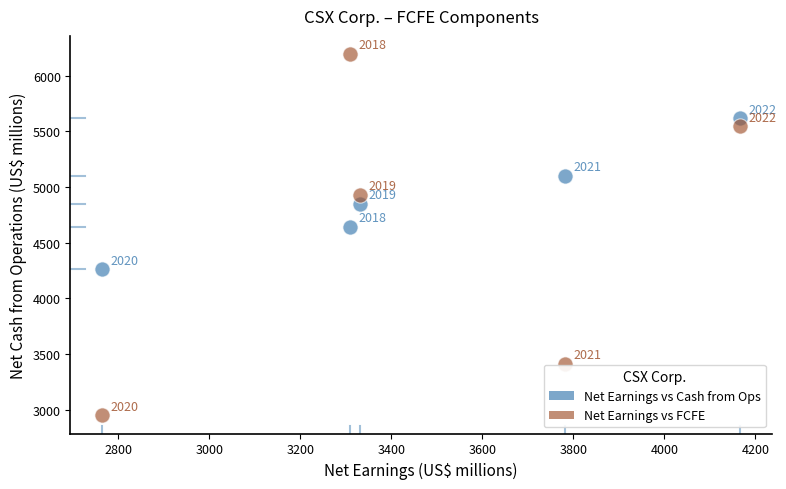

Which series has the widest spread of Y values?

Net Earnings vs FCFE